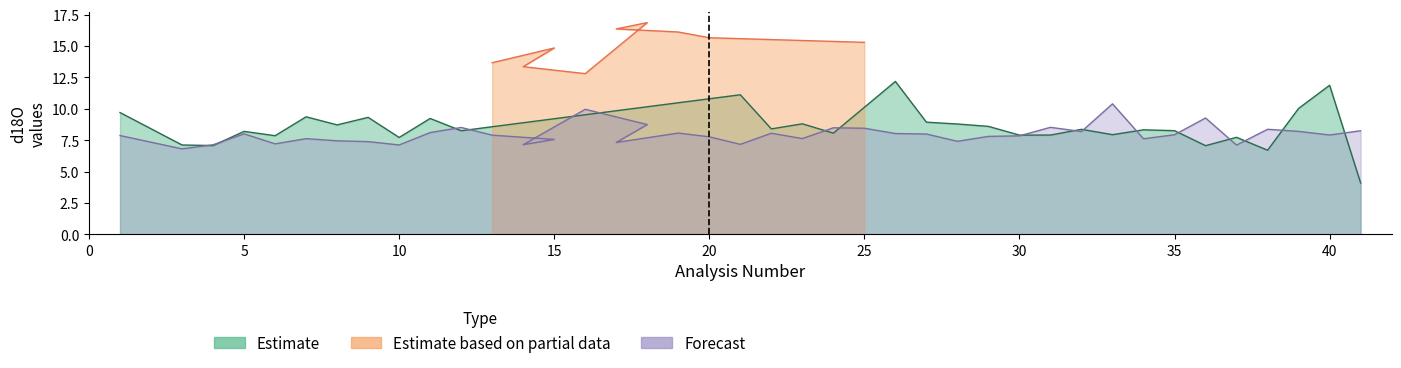

What is the sum of the error values at 19 and 13?

0.4